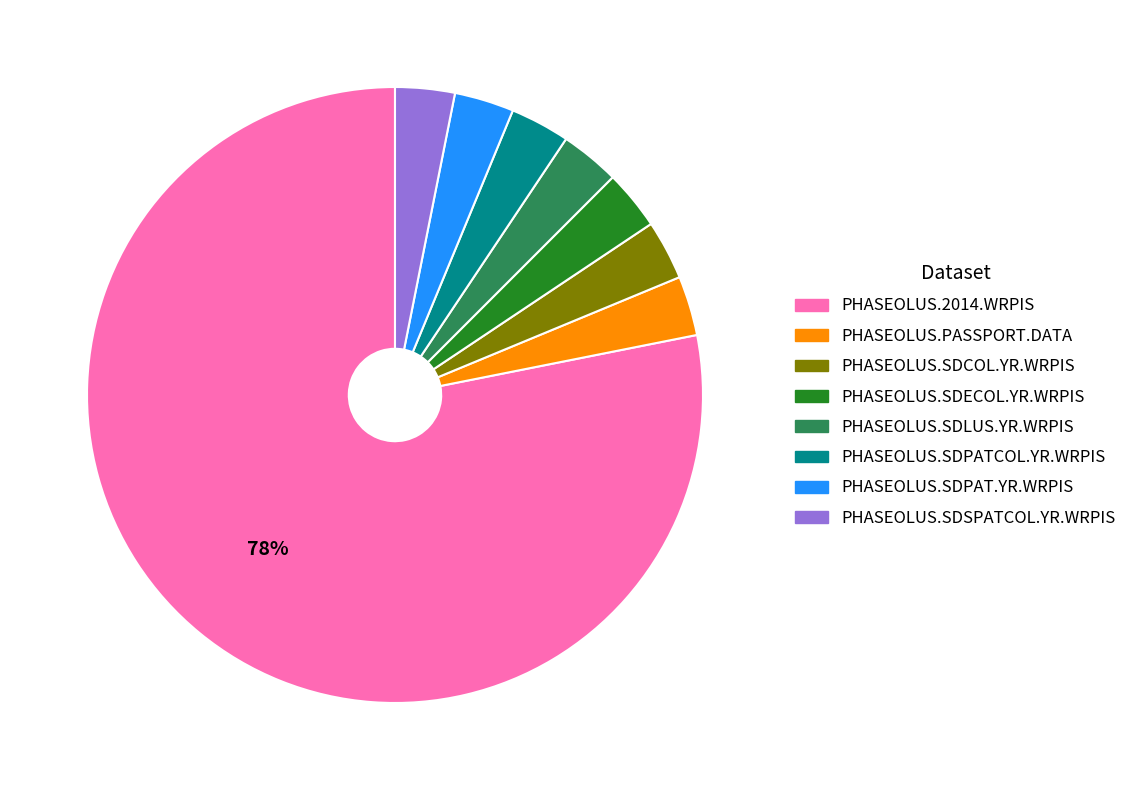

Is PHASEOLUS.2014.WRPIS the majority of the pie?

Yes